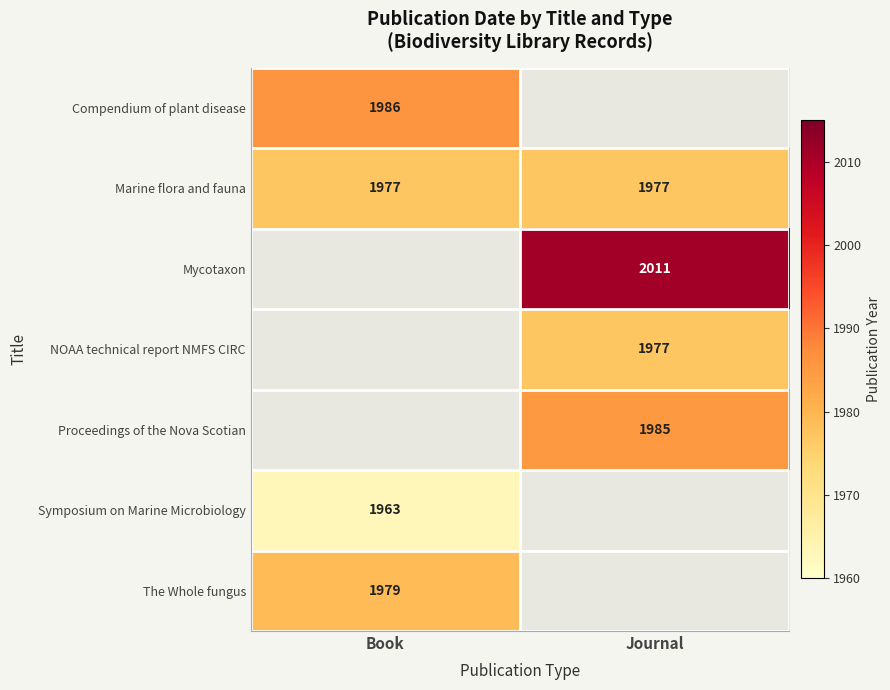

What is the sum of the Marine flora and fauna values at Journal and Book?

3954